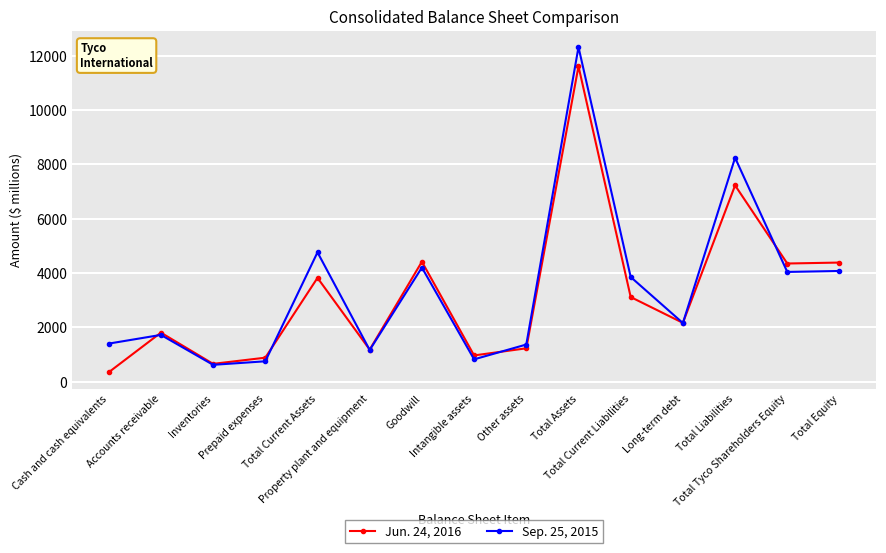

What is the greatest value displayed?

12321